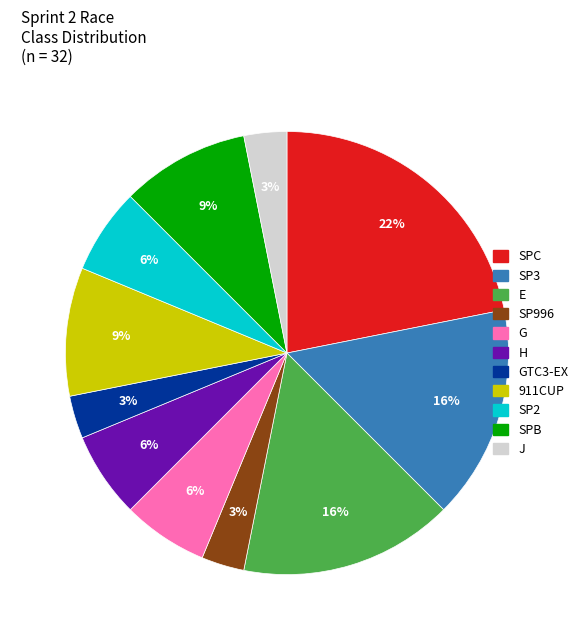

Which category has the biggest portion of the pie?

SPC